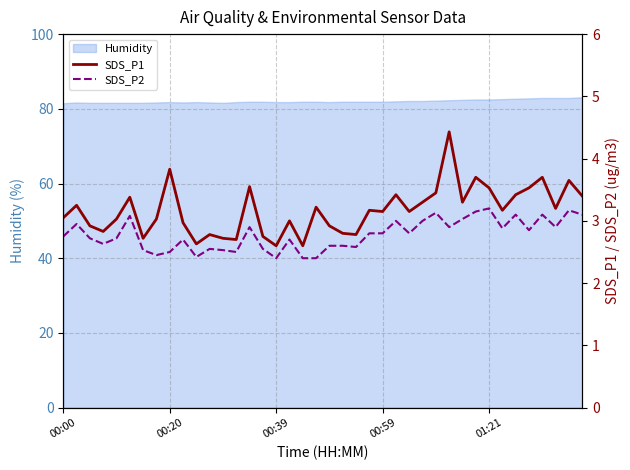

Between 28 and 6, which is larger?

28